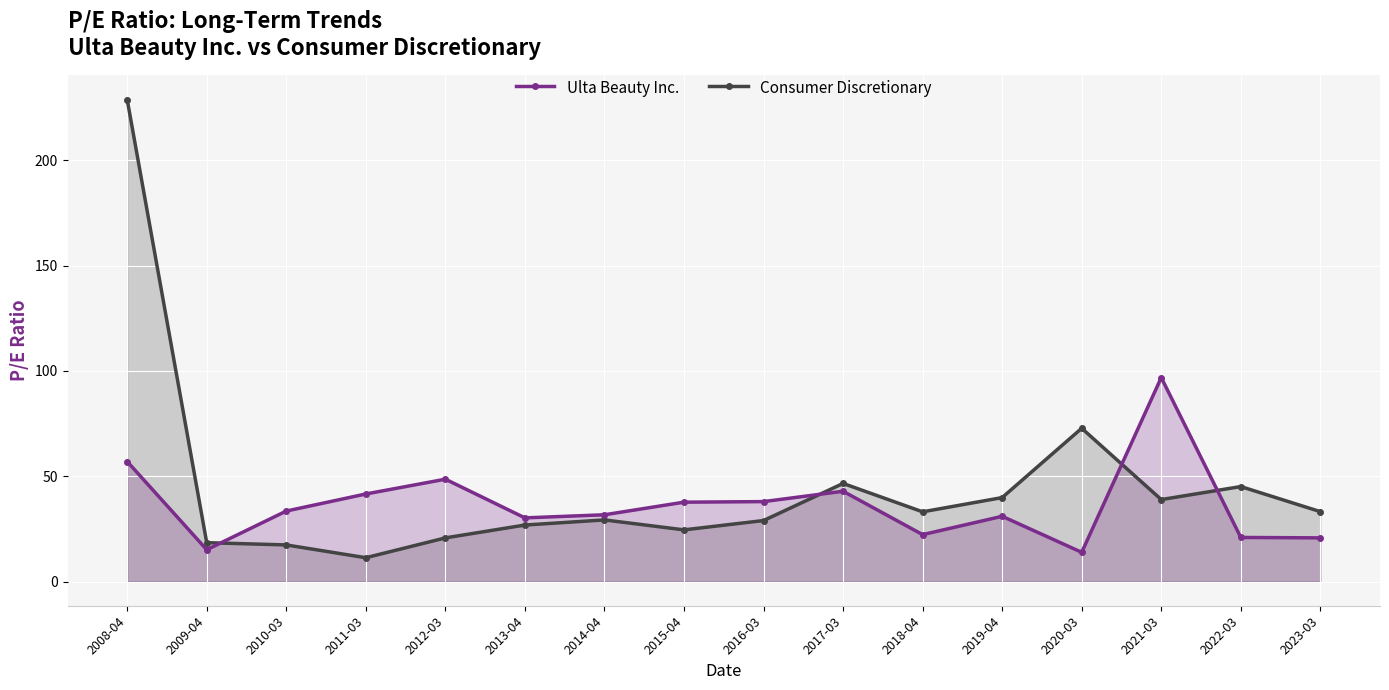

Which series ends up on top after the final intersection of Ulta Beauty Inc. and Consumer Discretionary?

Consumer Discretionary